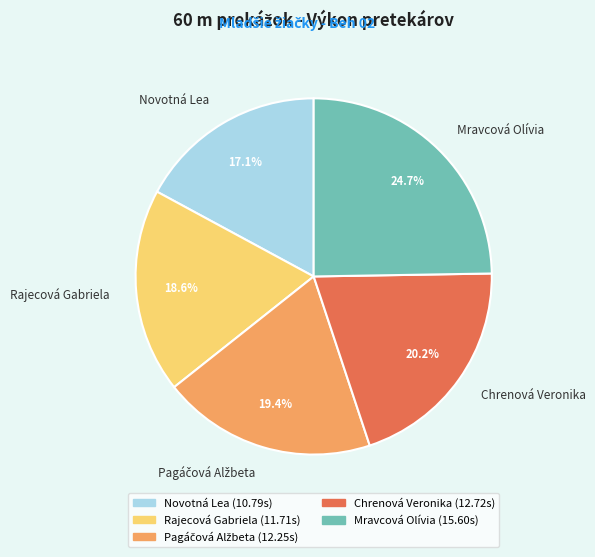

Is the sum of Novotná Lea and Rajecová Gabriela greater than half?

No